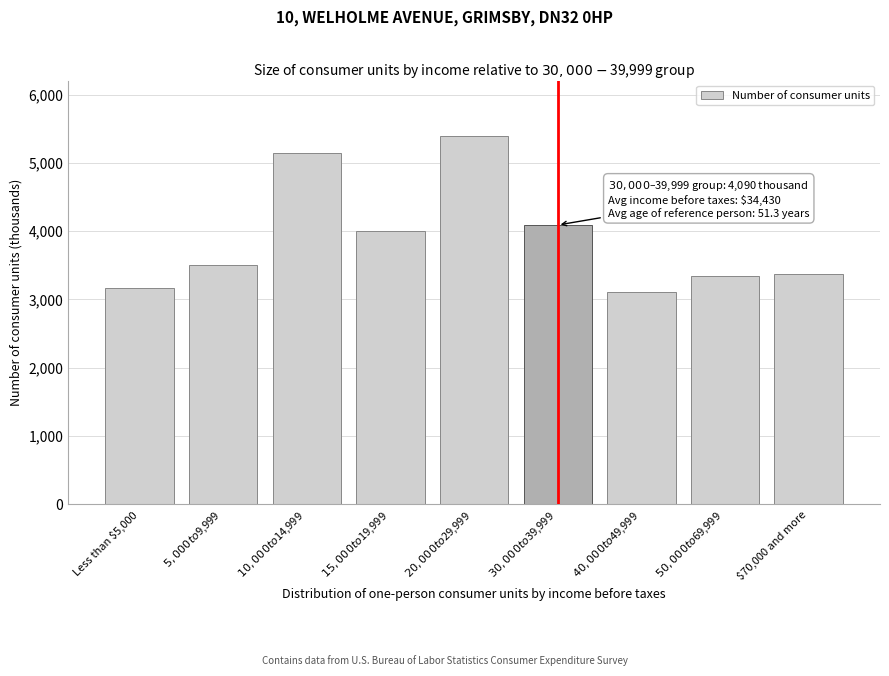

What is the greatest value displayed?

5395